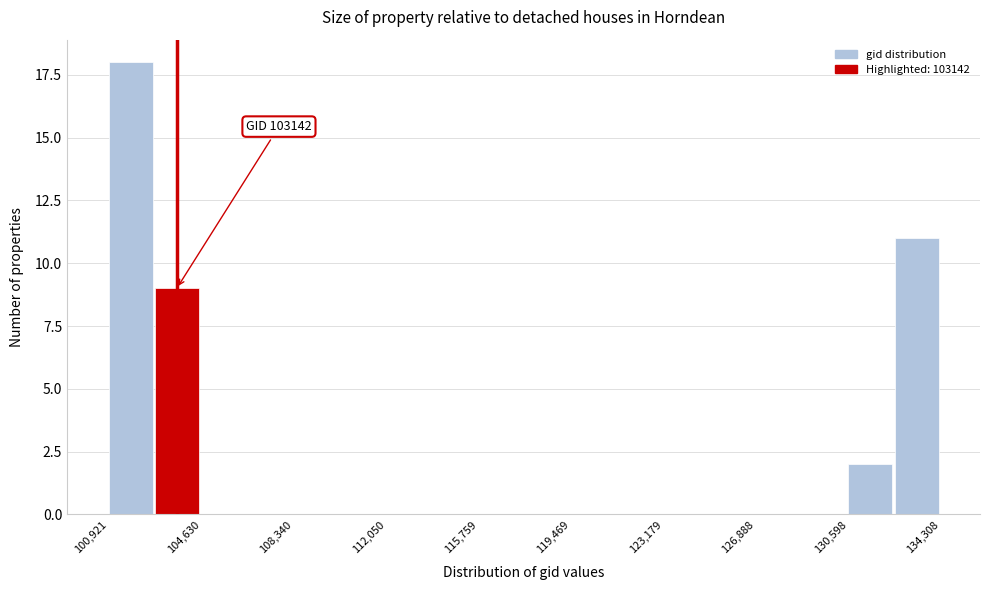

Around what value on the x-axis is the tallest bar? Give the approximate position of its centre, as read against the axis.

102000